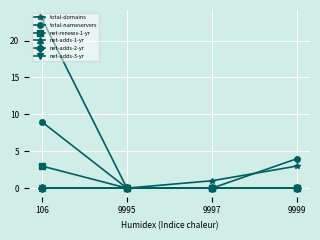

Reading right to left, what are all the values shown in this chart?

total-domains: 3	1	0	23
total-nameservers: 4	0	0	9
net-renews-1-yr: 0	0	0	3
net-adds-1-yr: 0	0	0	0
net-adds-2-yr: 0	0	0	0
net-adds-3-yr: 0	0	0	0